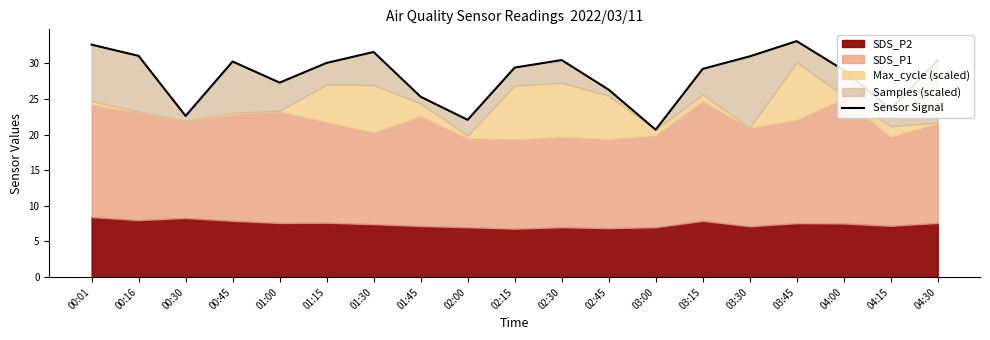

What is the greatest value displayed?

33.1